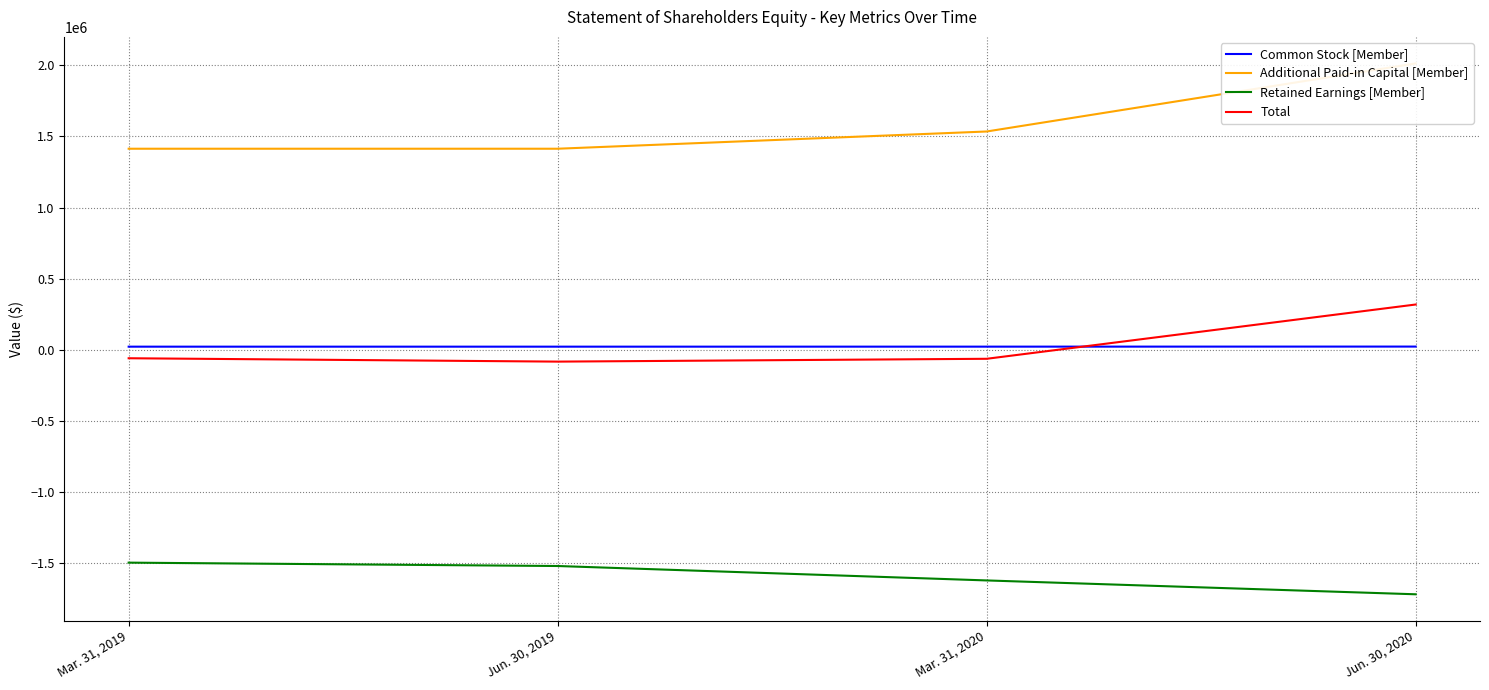

What position from the right is Mar. 31, 2019?

4